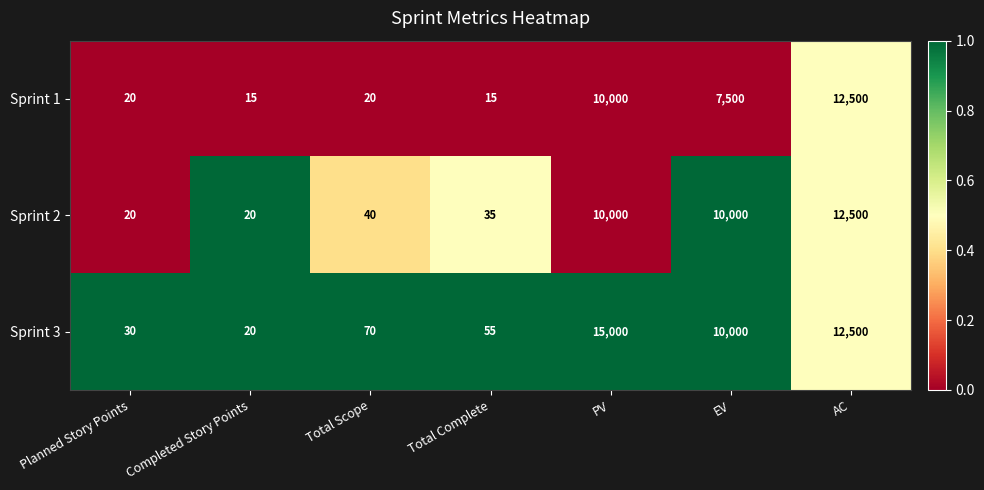

What is the total value across all series at EV?

27500